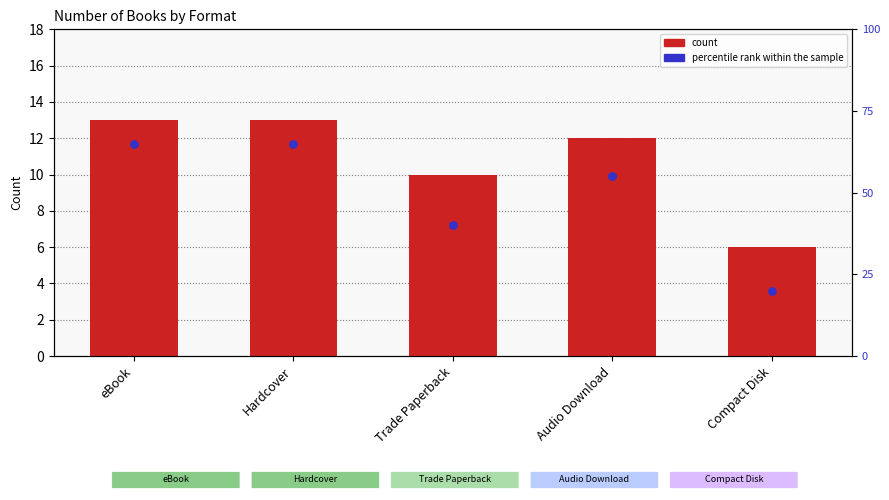

At which category is the sum across all series the highest?

eBook